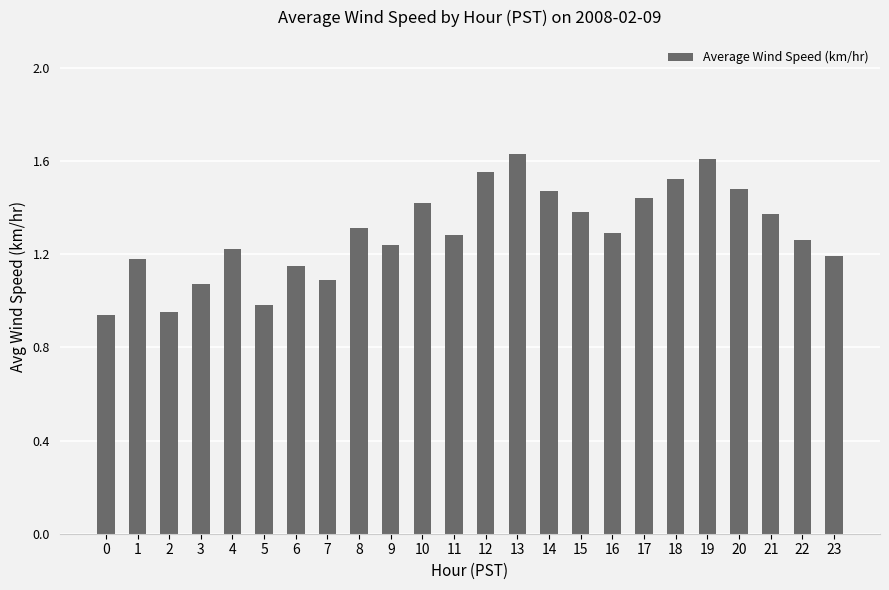

Which has a higher value, 14 or 5?

14